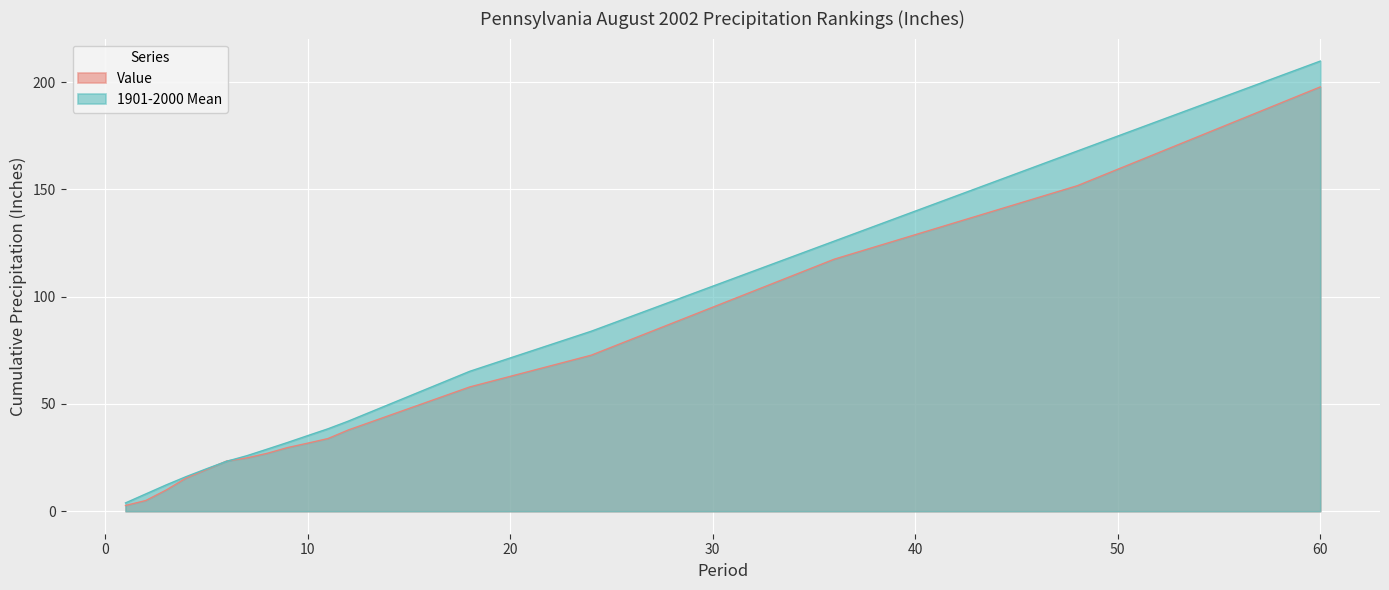

The value of 1901-2000 Mean at 60 is 289.5. True or false?

False